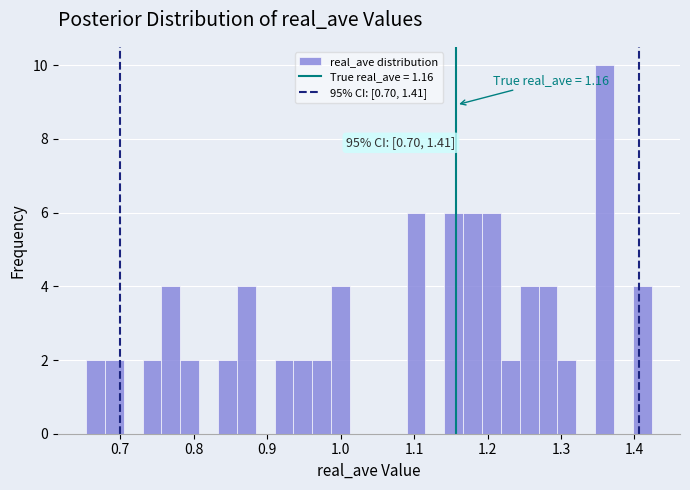

Around what value on the x-axis is the tallest bar? Give the approximate position of its centre, as read against the axis.

1.36